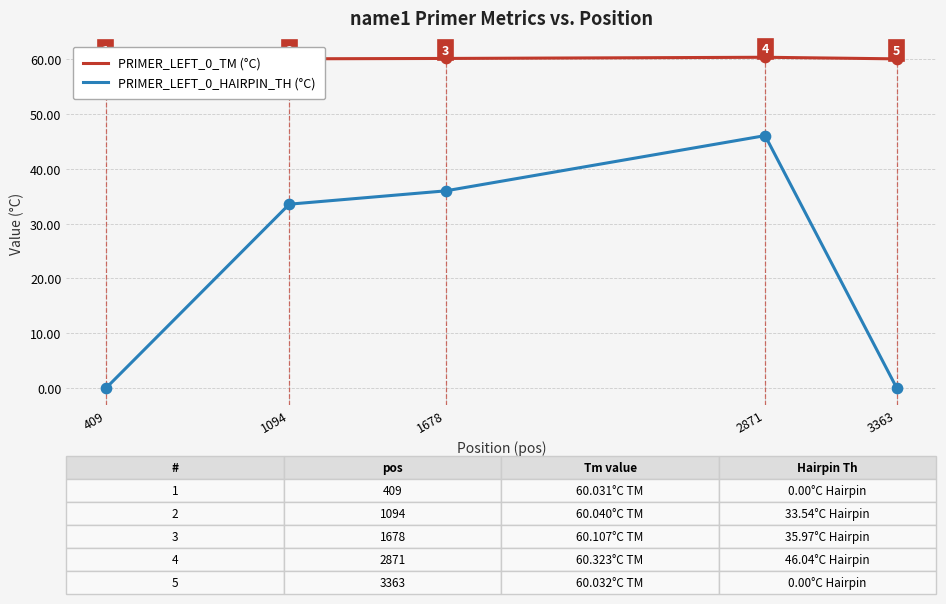

Which series has the largest total across all categories?

PRIMER_LEFT_0_TM (°C)